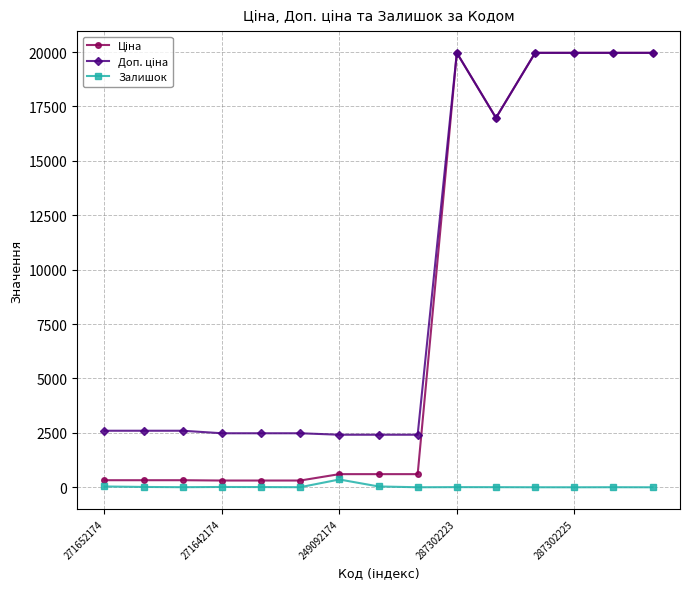

At how many categories does at least one series exceed 13342?

6